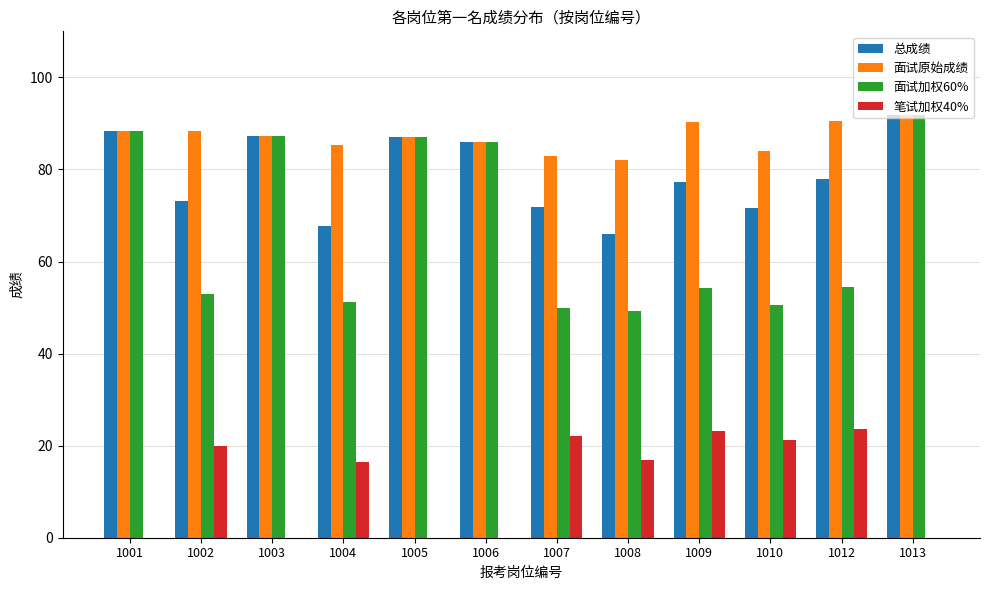

What is the sum of all 总成绩 values?

945.9